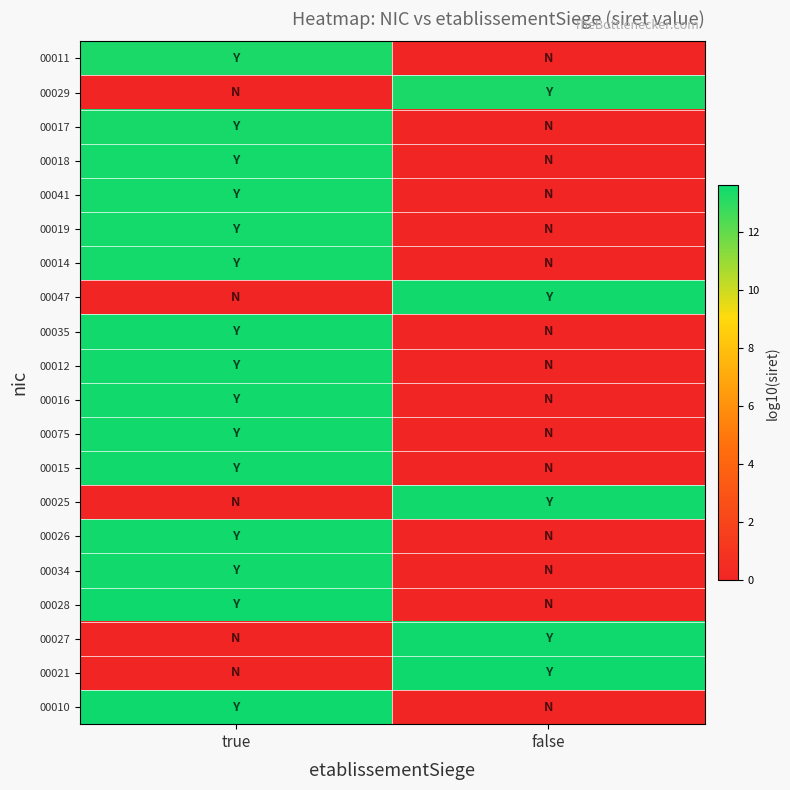

Reading right to left, transcribe all the data shown in this chart.

00011: false=0.0	true=13.3
00029: false=13.3	true=0.0
00017: false=0.0	true=13.4
00018: false=0.0	true=13.5
00041: false=0.0	true=13.5
00019: false=0.0	true=13.5
00014: false=0.0	true=13.5
00047: false=13.5	true=0.0
00035: false=0.0	true=13.5
00012: false=0.0	true=13.5
00016: false=0.0	true=13.5
00075: false=0.0	true=13.5
00015: false=0.0	true=13.5
00025: false=13.5	true=0.0
00026: false=0.0	true=13.5
00034: false=0.0	true=13.5
00028: false=0.0	true=13.6
00027: false=13.5	true=0.0
00021: false=13.6	true=0.0
00010: false=0.0	true=13.6